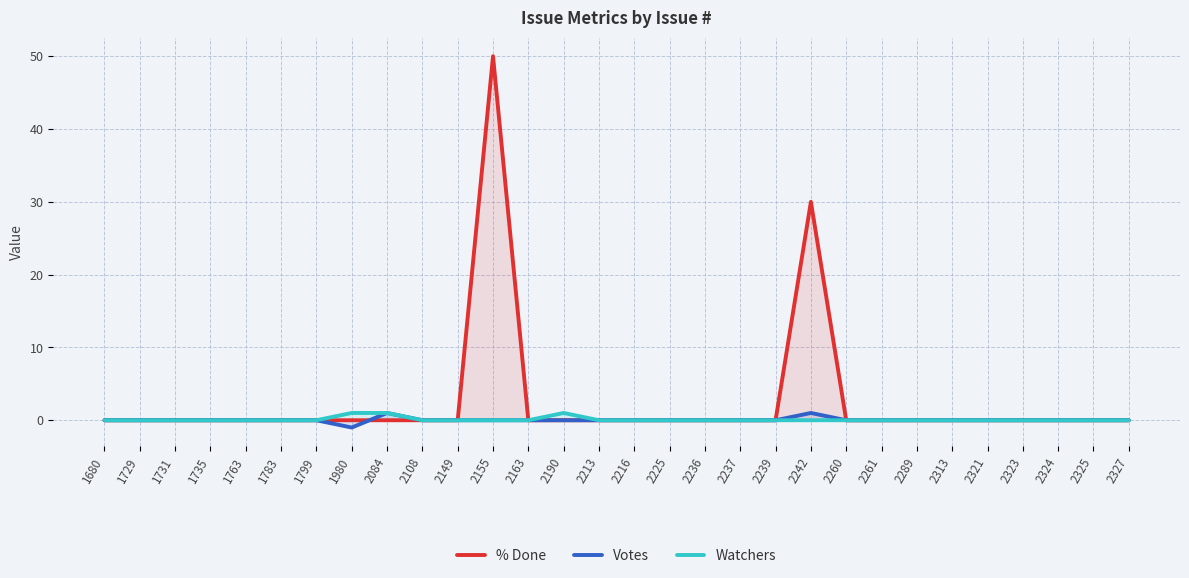

Rank the series at 2239 from lowest to highest value.

% Done, Votes, Watchers